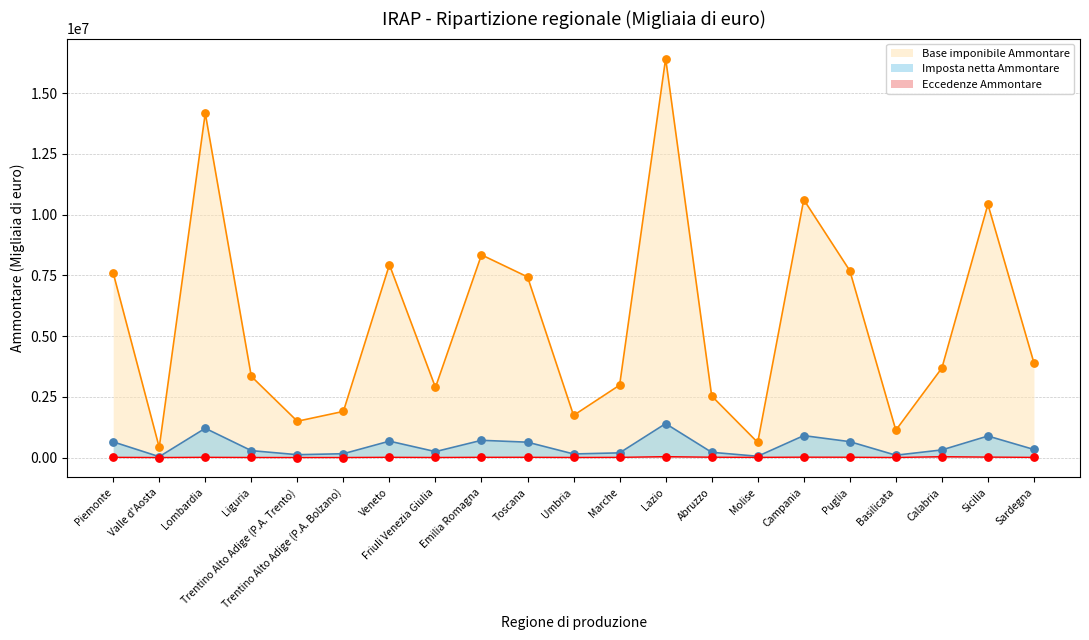

What are all the series names shown in the legend?

Base imponibile Ammontare, Imposta netta Ammontare, Eccedenze Ammontare